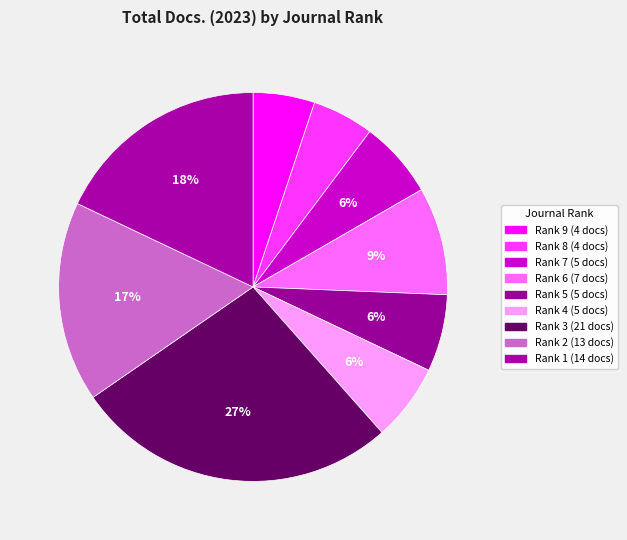

What percentage is the Rank 4 slice, to the nearest percent?

6%